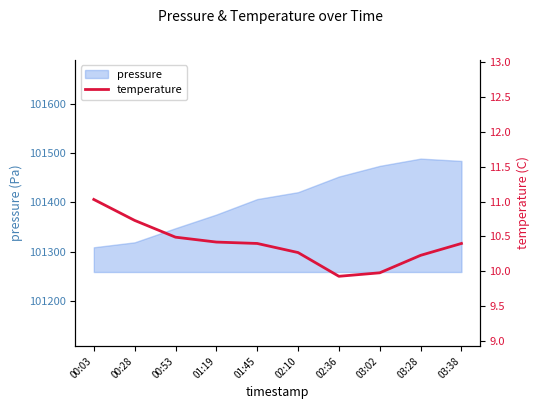

The chart shows a value of 10.4 at 03:38. True or false?

True